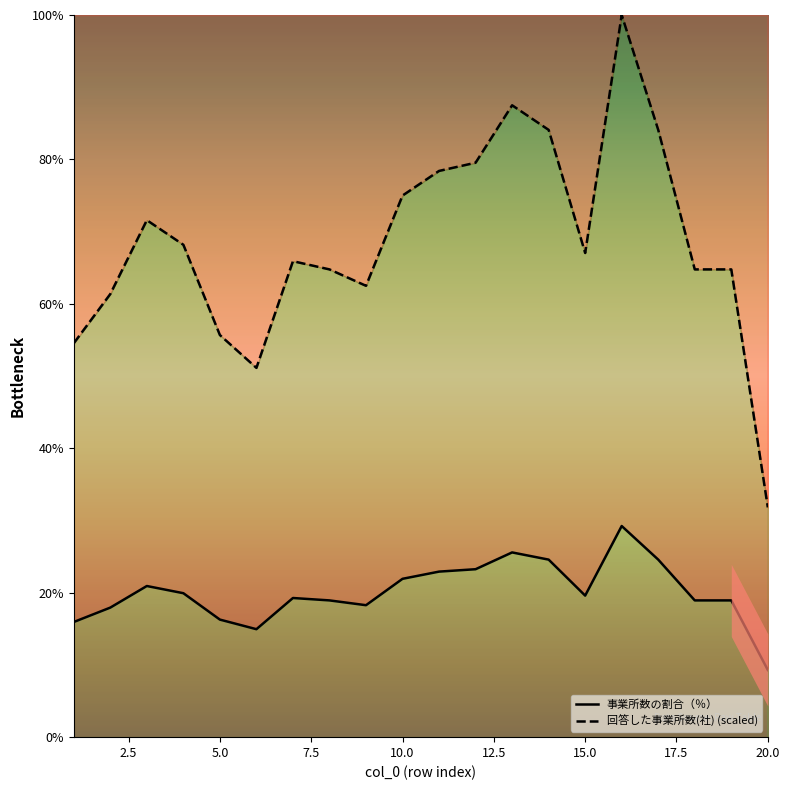

What is the sum of all 回答した事業所数(社) values?

1372.7